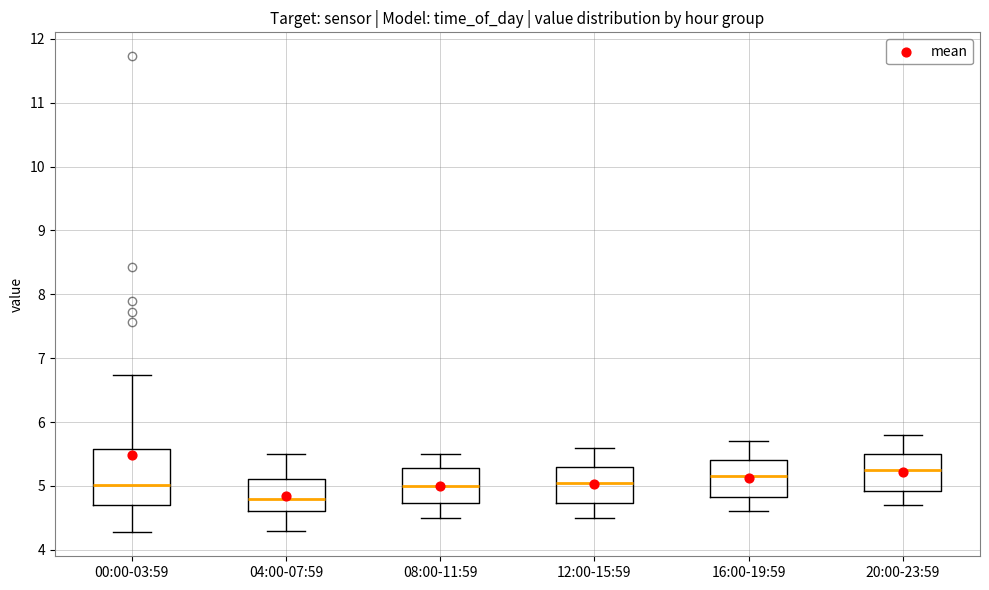

Reading left to right, read every box against the y-axis: the position of its median line, the range the box covers, and the ends of its whiskers. The values are not printed on the chart, so give them approximately, as read against the axis.

00:00-03:59: median 5.0, box 4.7 to 5.6, whiskers 4.3 to 6.7
04:00-07:59: median 4.8, box 4.6 to 5.1, whiskers 4.3 to 5.5
08:00-11:59: median 5.0, box 4.7 to 5.3, whiskers 4.5 to 5.5
12:00-15:59: median 5.1, box 4.7 to 5.3, whiskers 4.5 to 5.6
16:00-19:59: median 5.2, box 4.8 to 5.4, whiskers 4.6 to 5.7
20:00-23:59: median 5.3, box 4.9 to 5.5, whiskers 4.7 to 5.8